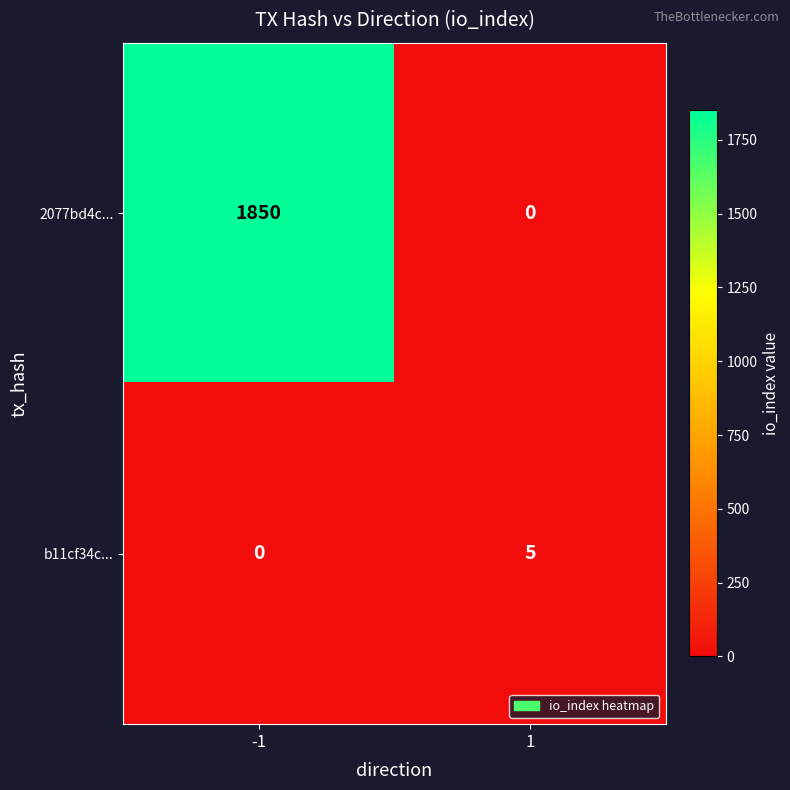

Which series has the largest range (max minus min)?

2077bd4c...